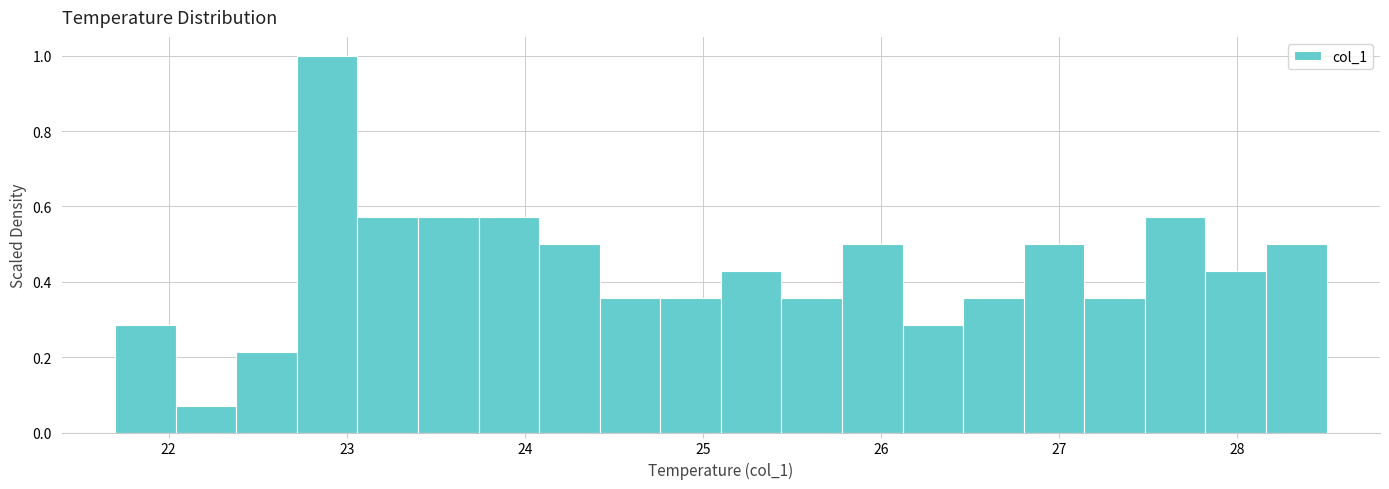

Around what value on the x-axis is the tallest bar? Give the approximate position of its centre, as read against the axis.

22.9